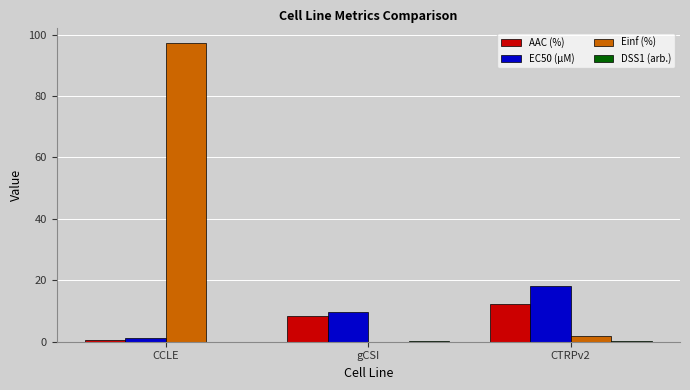

What is the difference between the AAC (%) values at CCLE and CTRPv2?

11.5